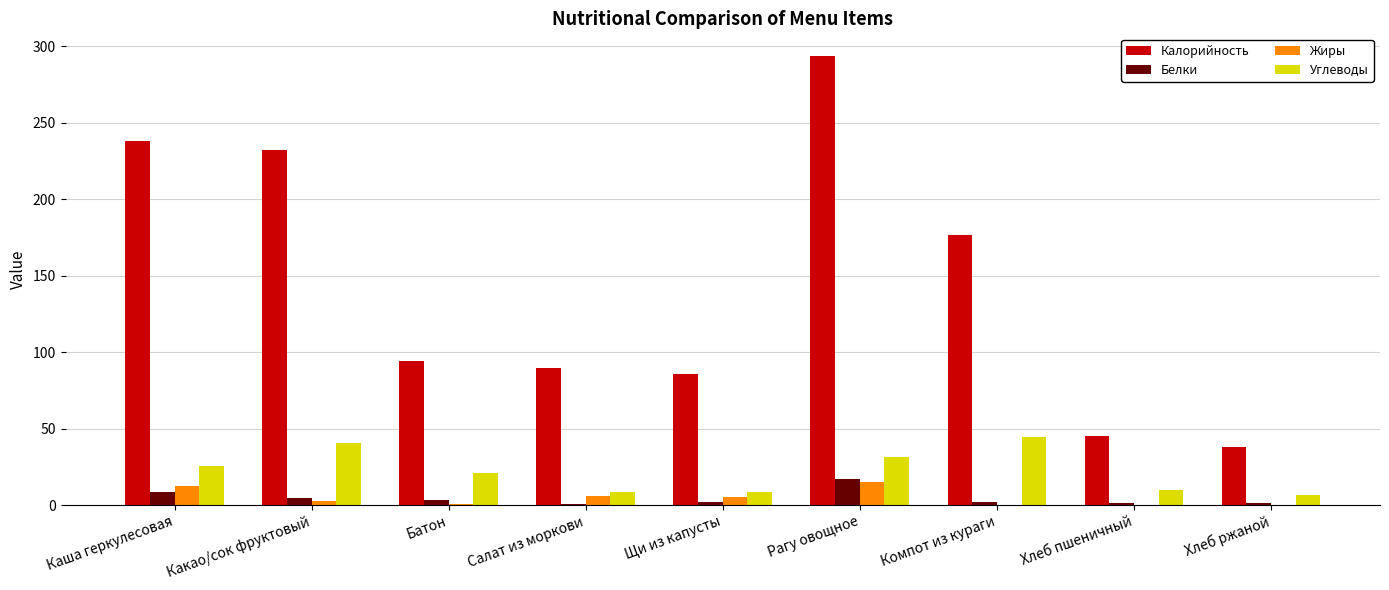

Does the chart contain stacked bars?

No